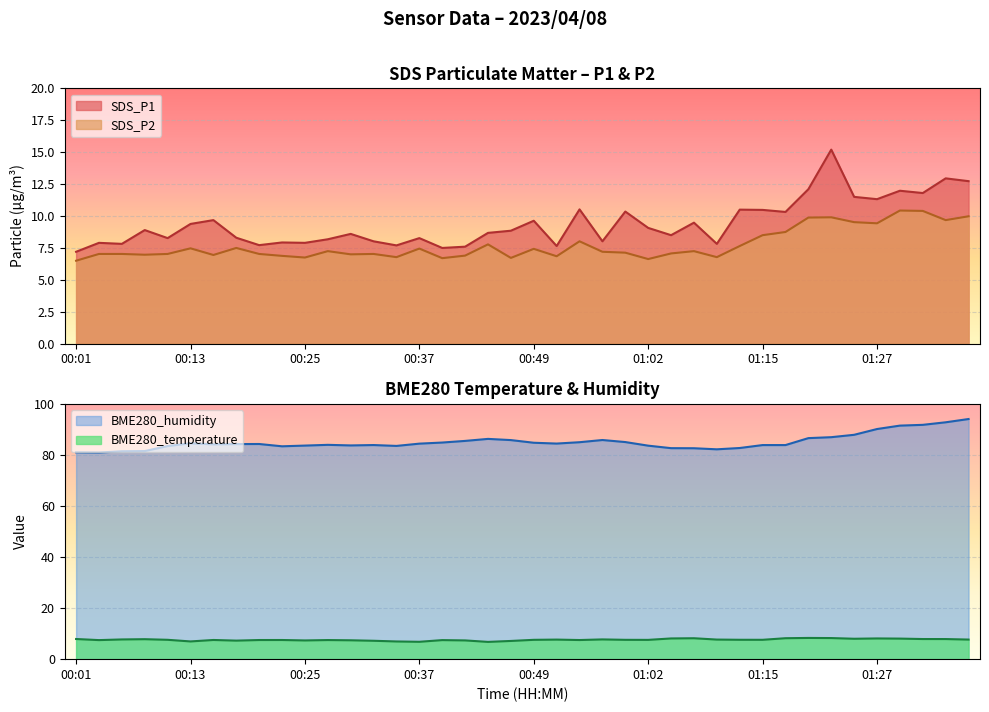

What is the spread (max minus min) of values at 00:57?

78.6